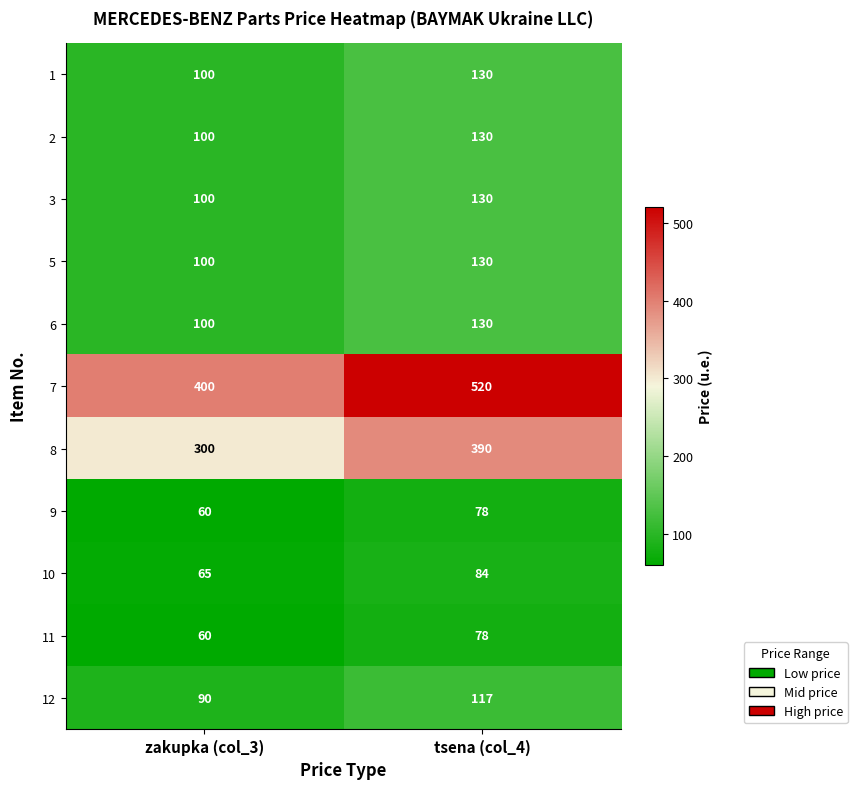

Reading right to left, transcribe all the data shown in this chart.

1: 130	100
2: 130	100
3: 130	100
5: 130	100
6: 130	100
7: 520	400
8: 390	300
9: 78	60
10: 84	65
11: 78	60
12: 117	90